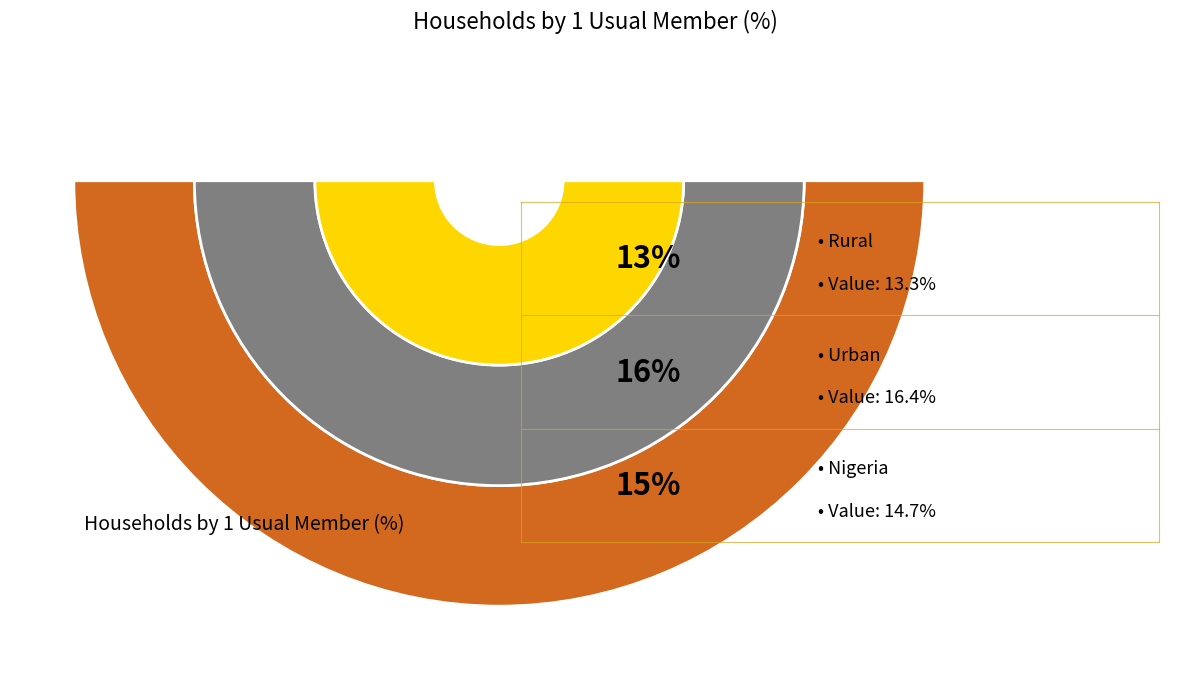

Rank the categories by value from highest to lowest.

Urban, Nigeria, Rural